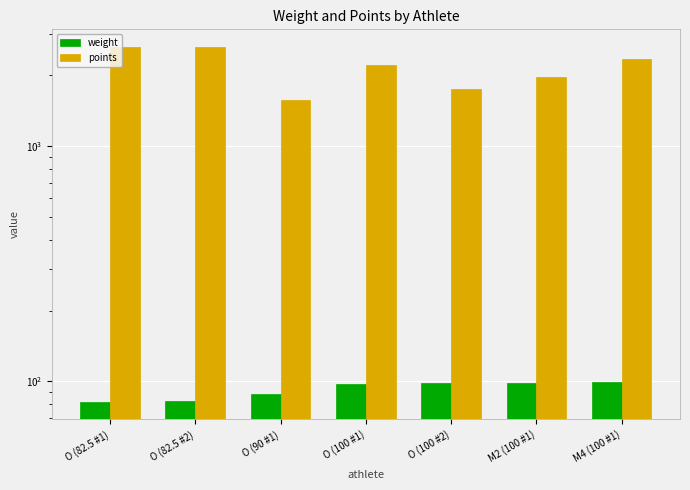

What is the sum of the weight values at M4 (100 #1) and O (90 #1)?

187.2